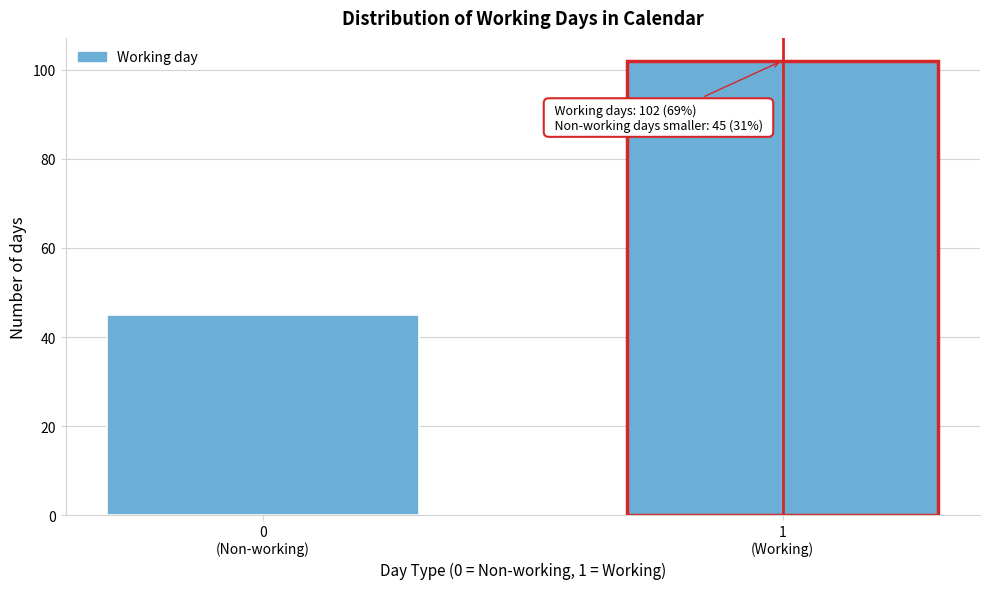

Reading left to right, extract all data points from this chart.

45	102